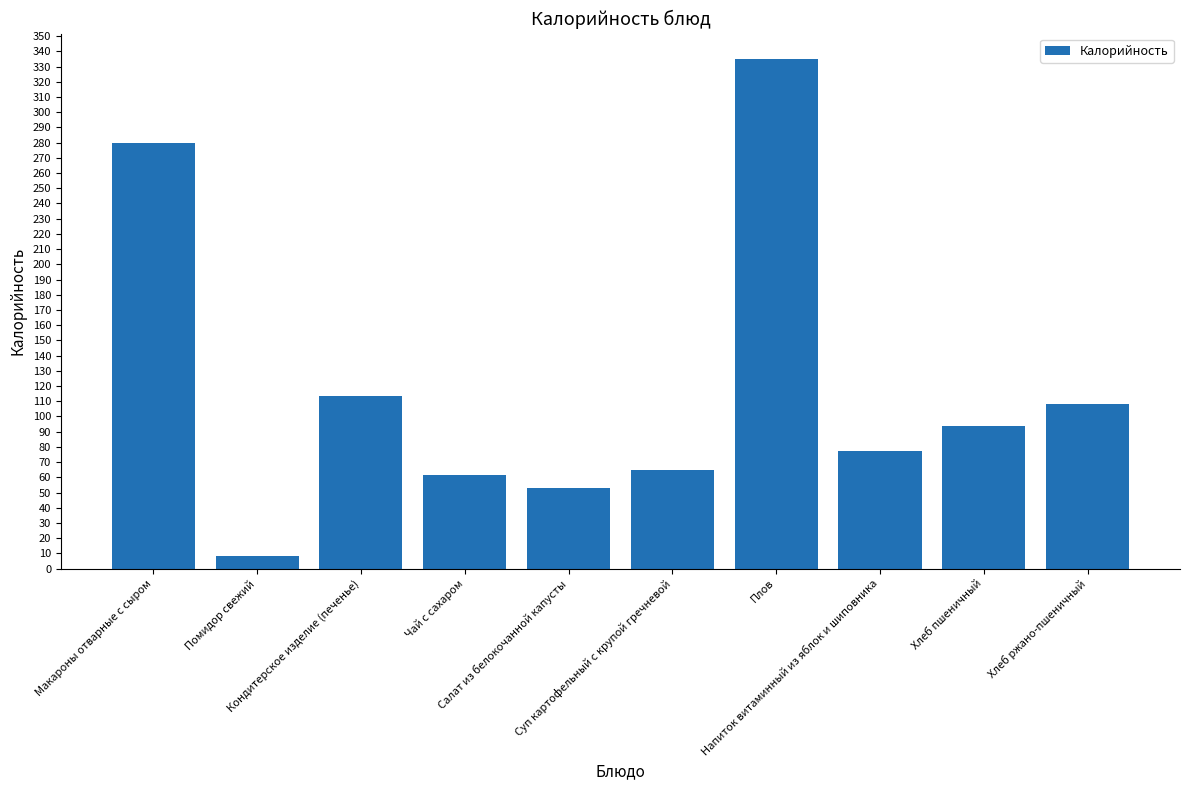

What is the ratio of the value at Плов to the value at Напиток витаминный из яблок и шиповника?

4.3